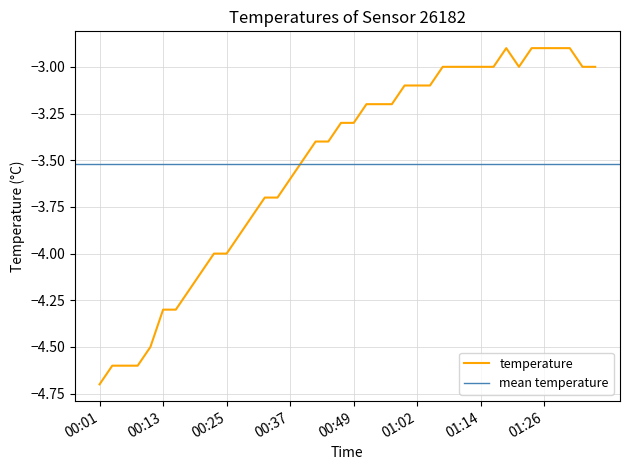

The value at 01:02 is -3.1. True or false?

True